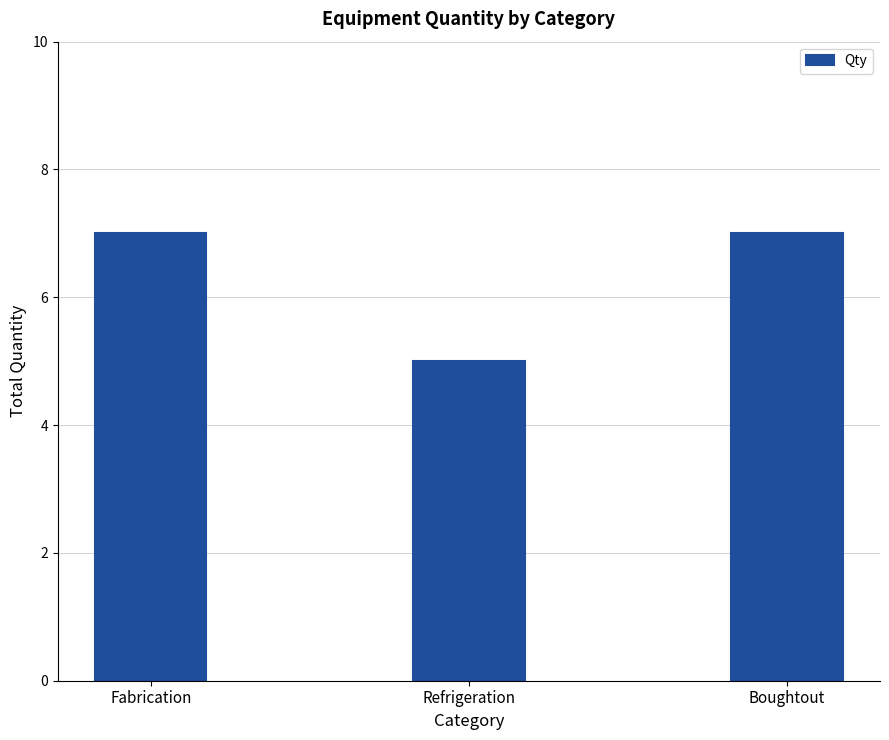

What is the average value?

6